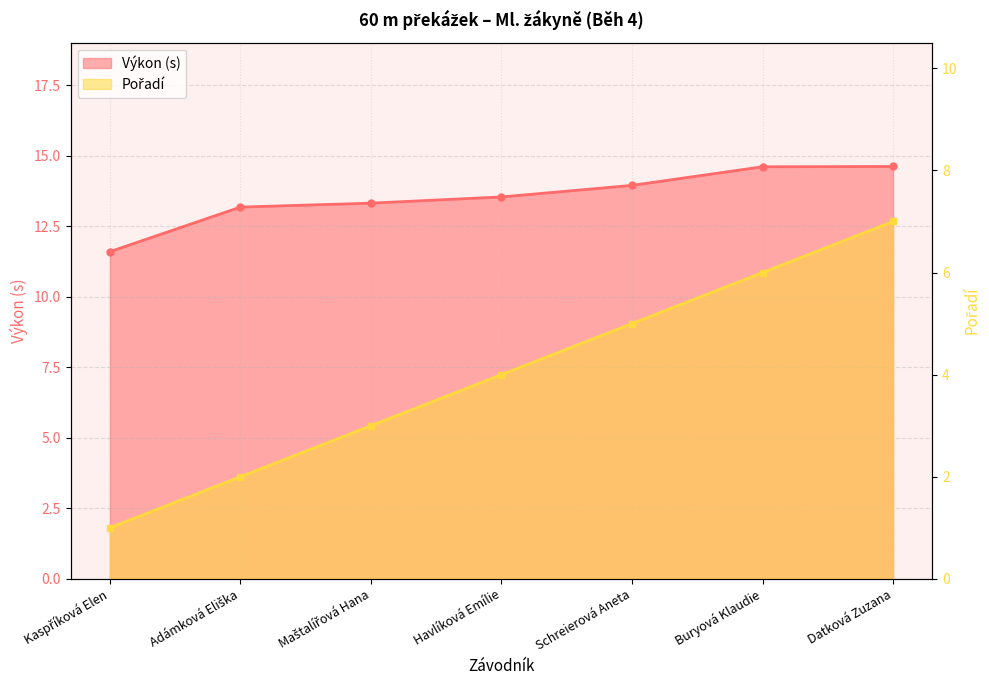

List the series in order of their overall mean, highest first.

Výkon, Pořadí